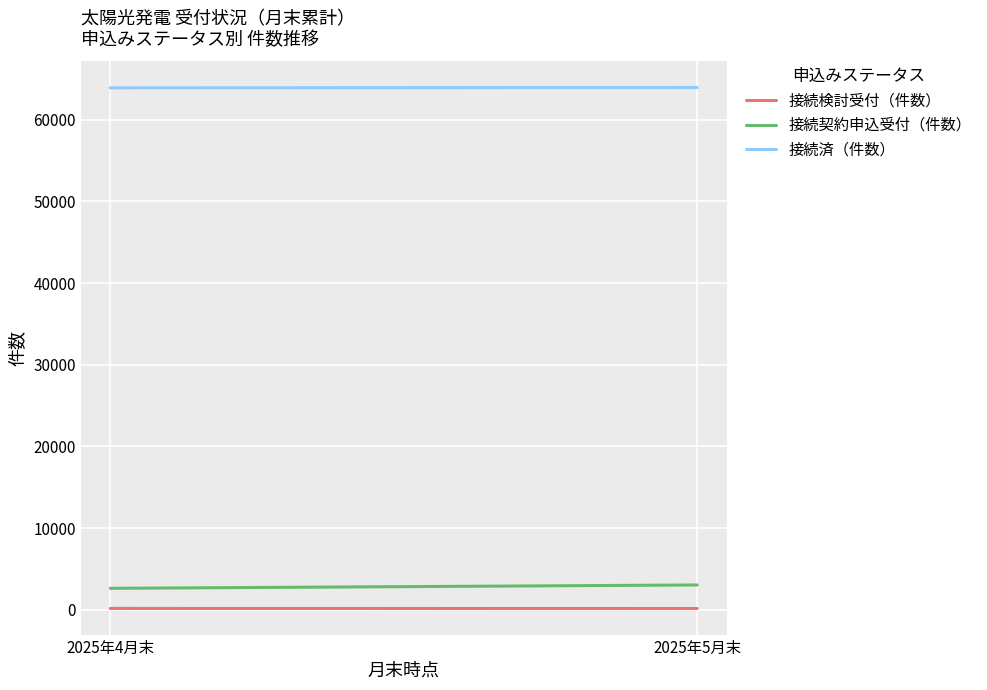

Between 2025年4月末 and 2025年5月末, which series saw the biggest shift?

接続契約申込受付（件数）